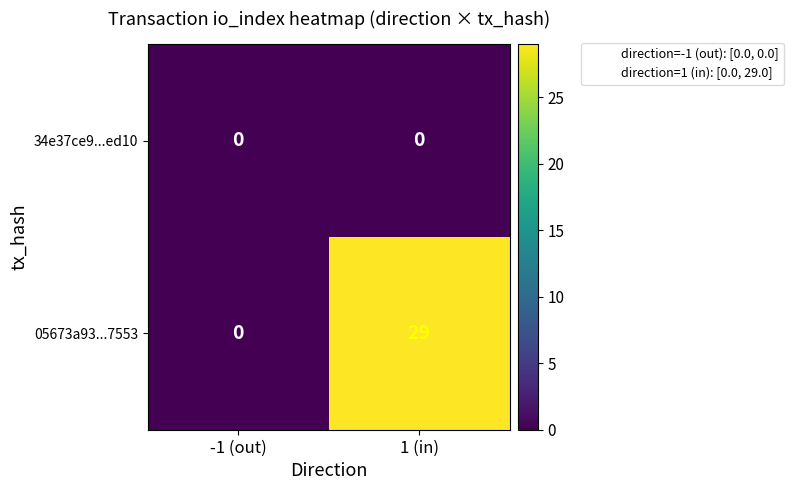

List the series in order of their overall mean, lowest first.

34e37ce9...ed10, 05673a93...7553